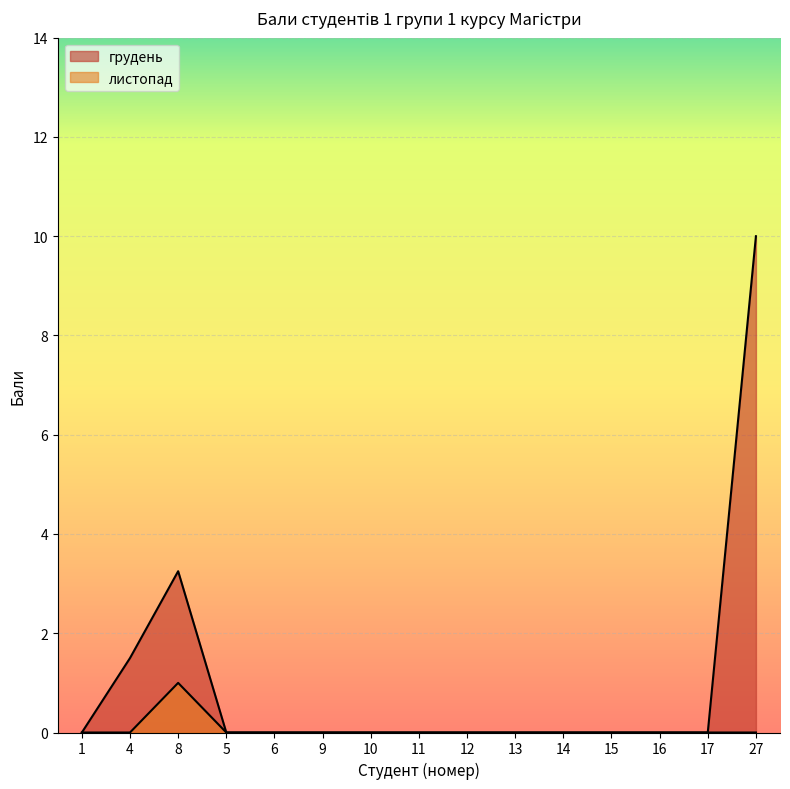

Reading right to left, transcribe all the data shown in this chart.

грудень: 10.0	0.0	0.0	0.0	0.0	0.0	0.0	0.0	0.0	0.0	0.0	0.0	3.2	1.5	0.0
листопад: 0.0	0.0	0.0	0.0	0.0	0.0	0.0	0.0	0.0	0.0	0.0	0.0	1.0	0.0	0.0